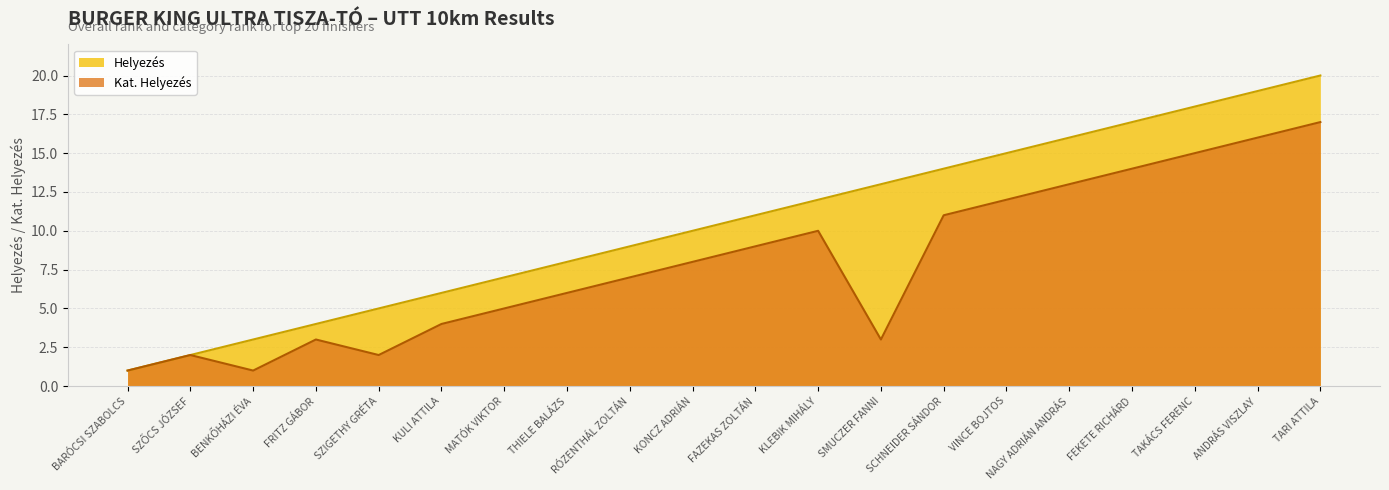

At how many categories does at least one series exceed 5?

15